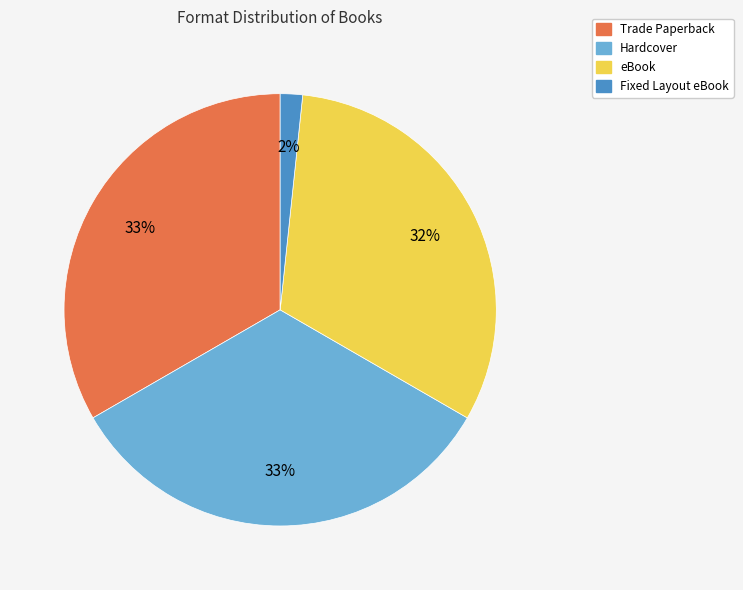

Is there any slice that represents more than half of the pie?

No